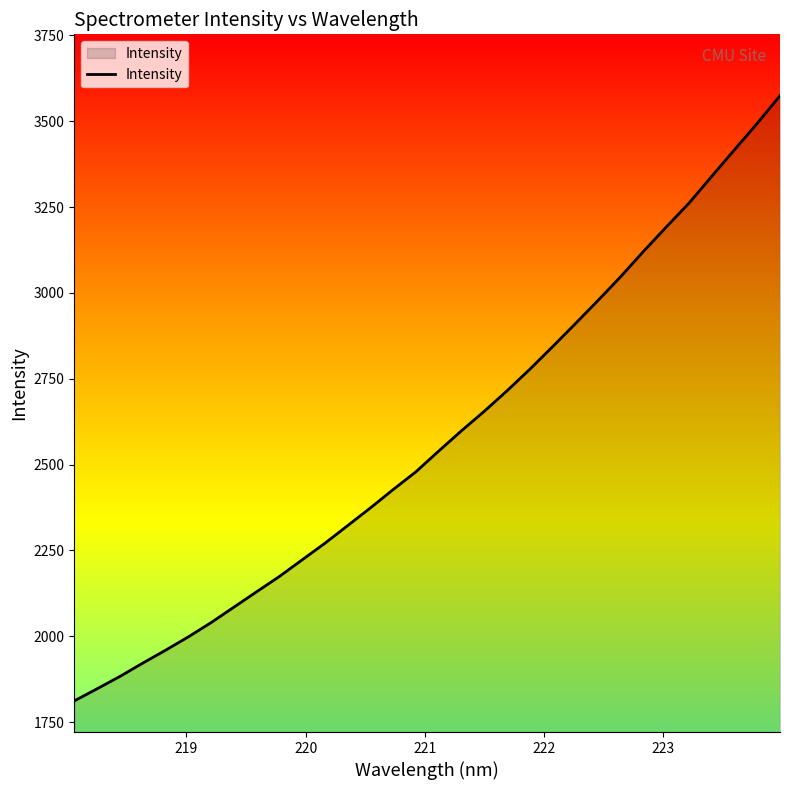

What is the difference between the maximum and minimum values?

1762.9